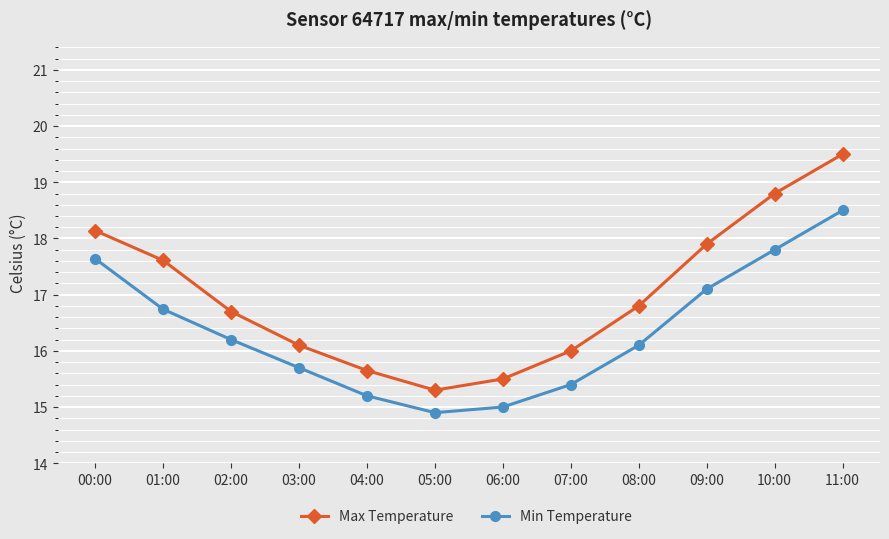

At which category is the sum across all series the highest?

11:00